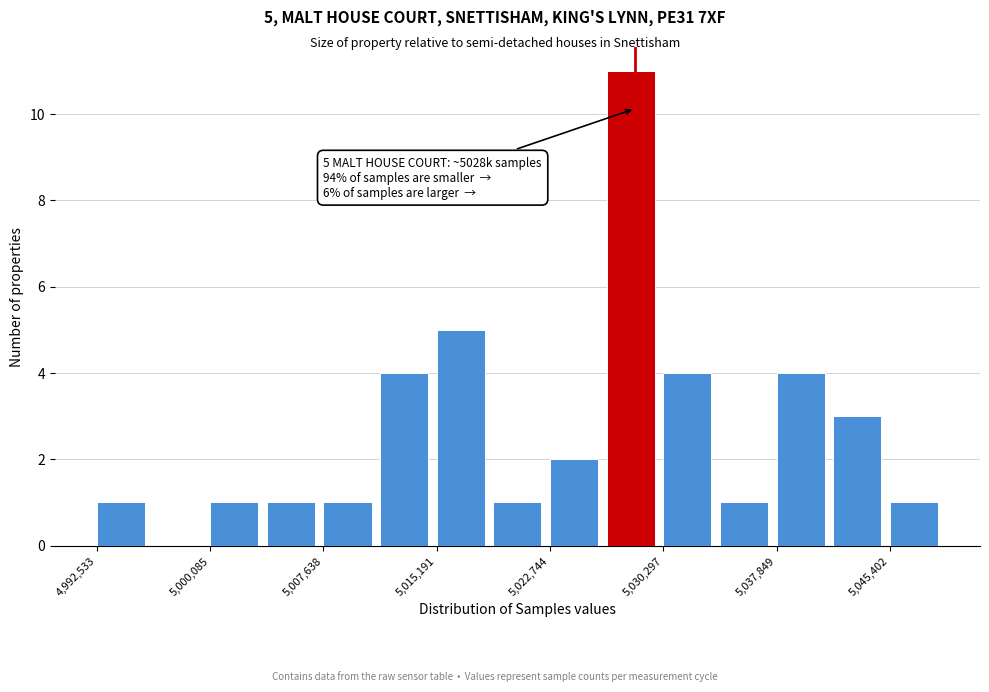

Around what value on the x-axis is the tallest bar? Give the approximate position of its centre, as read against the axis.

5028000